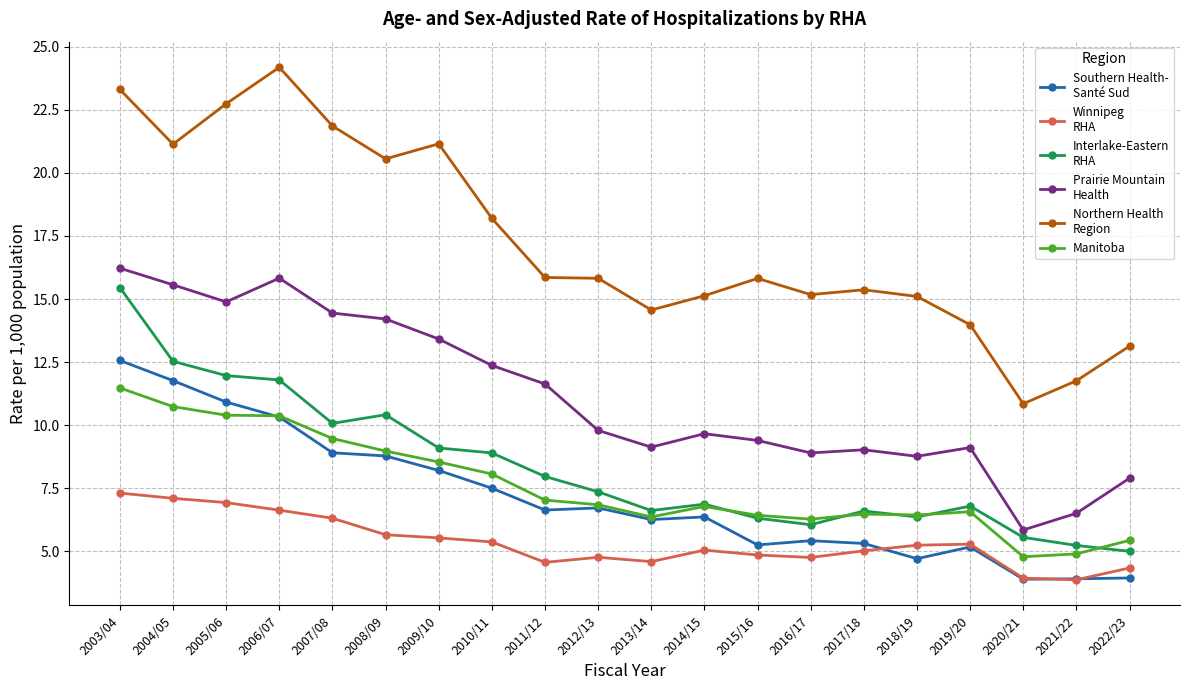

What is the label of the 18th point from the left?

2020/21